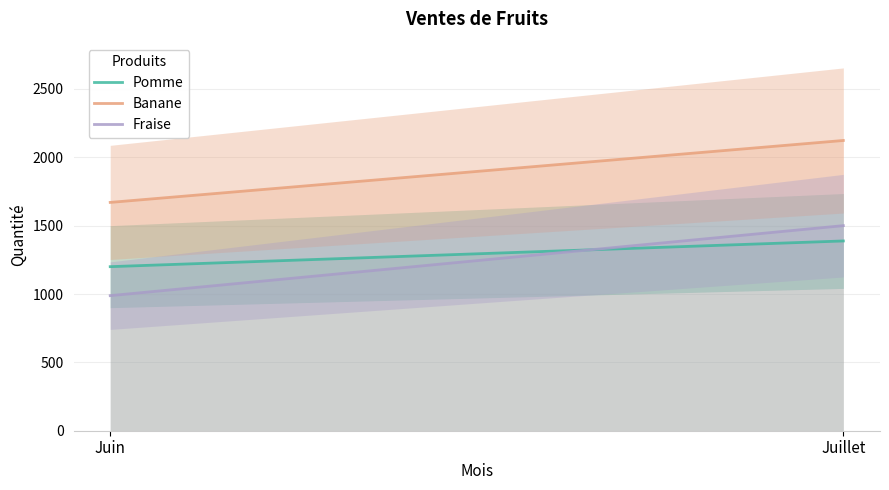

Which series has the largest total across all categories?

Banane